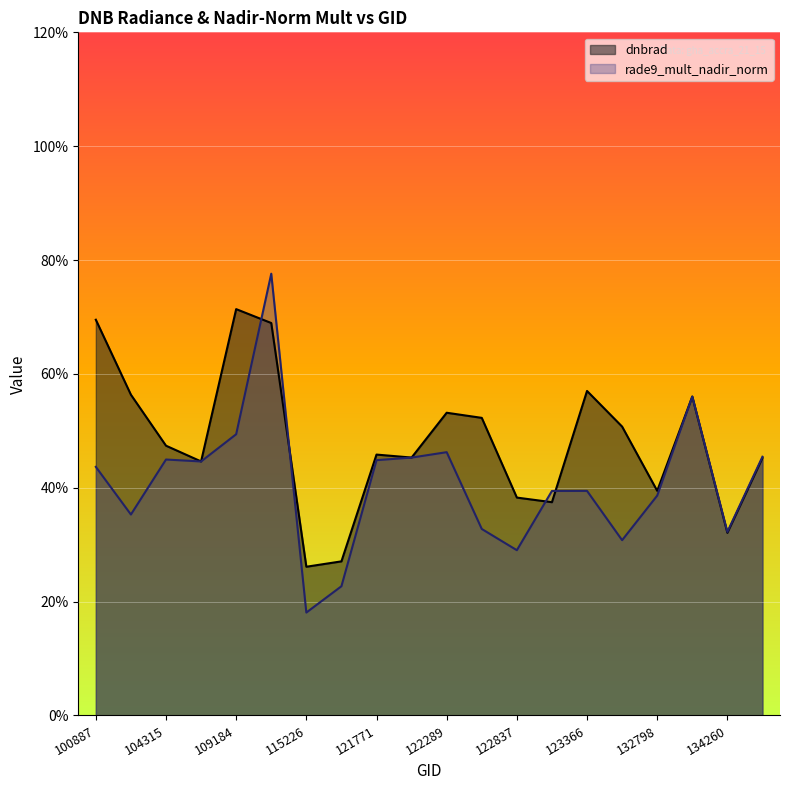

At 100887, list the series in order from smallest to largest.

rade9_mult_nadir_norm, dnbrad